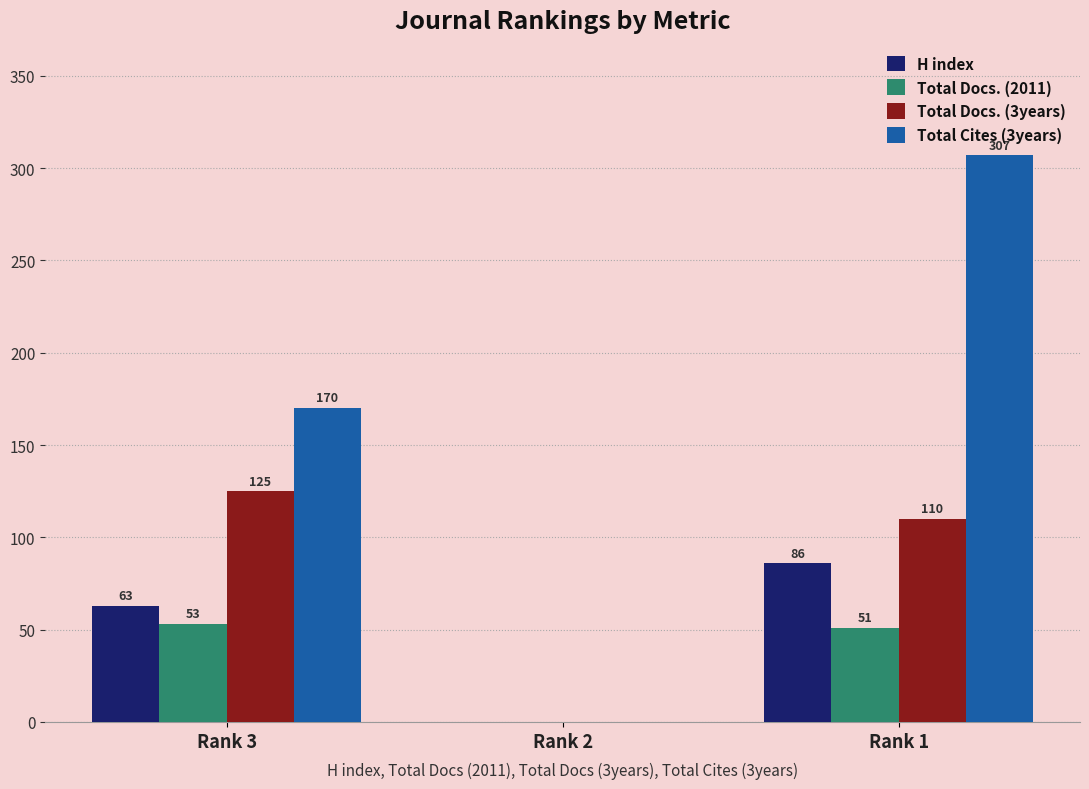

How many groups of bars are there?

3